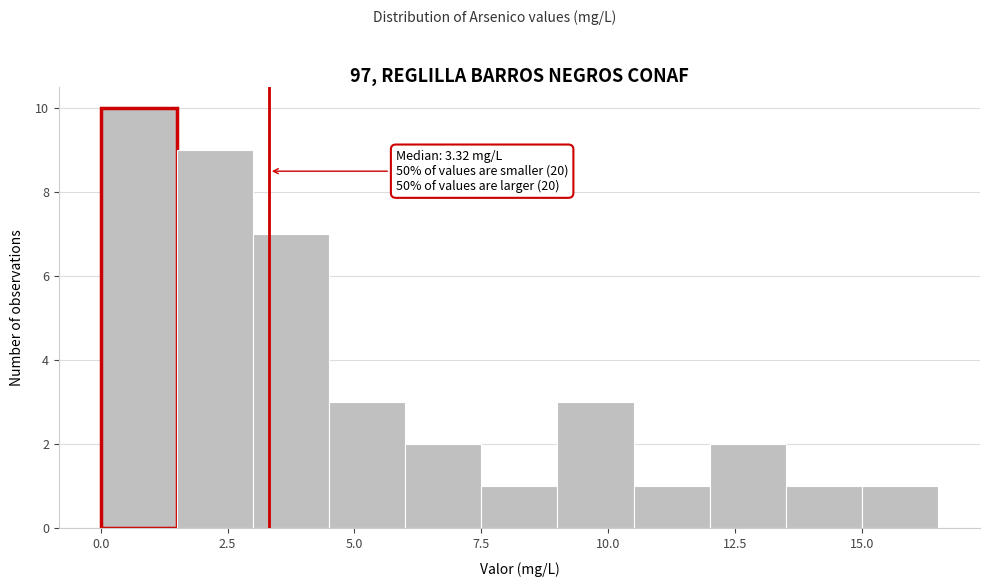

Read against the x-axis, roughly where is the centre of the tallest bar?

1.0